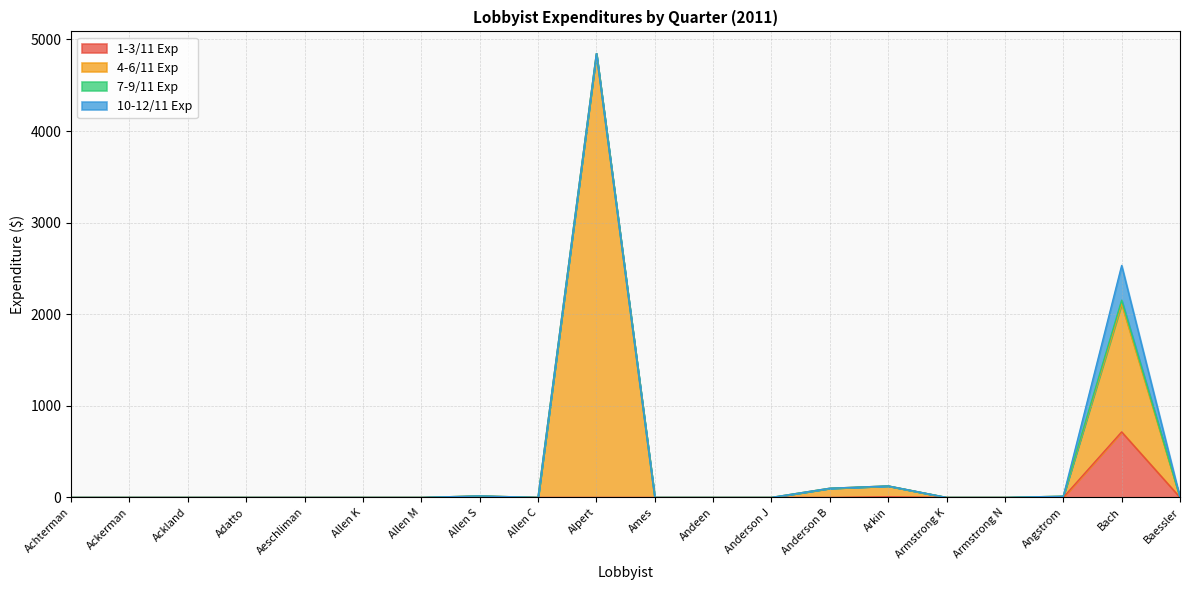

What is the total value across all series at Angstrom?

13.0